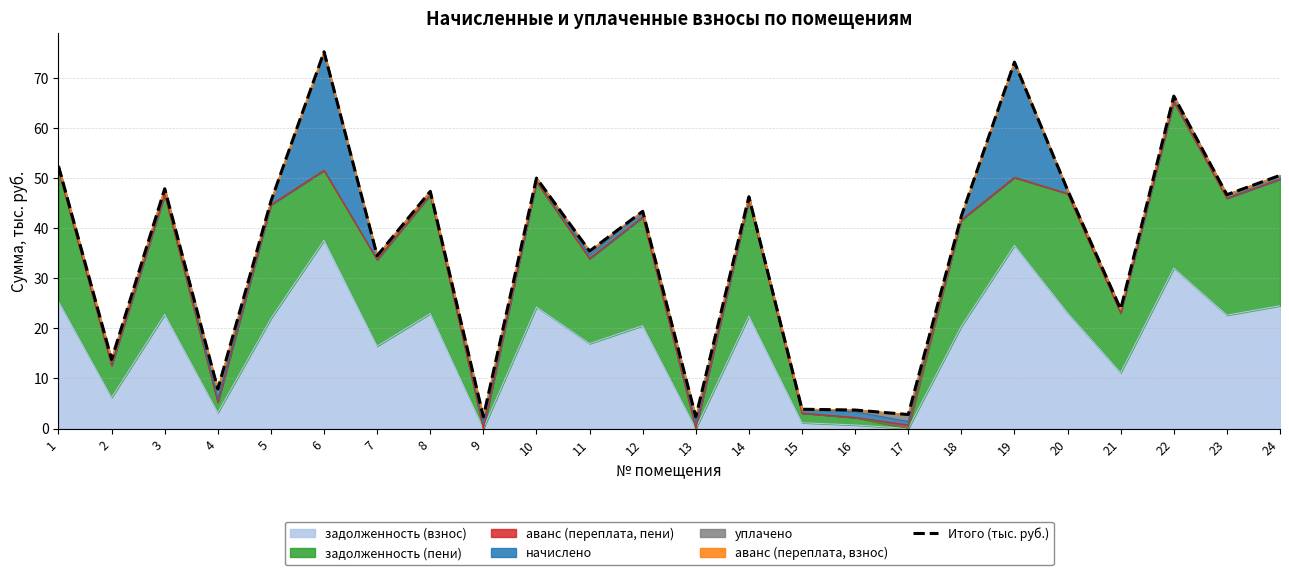

What value does the data have at 13?

2.3